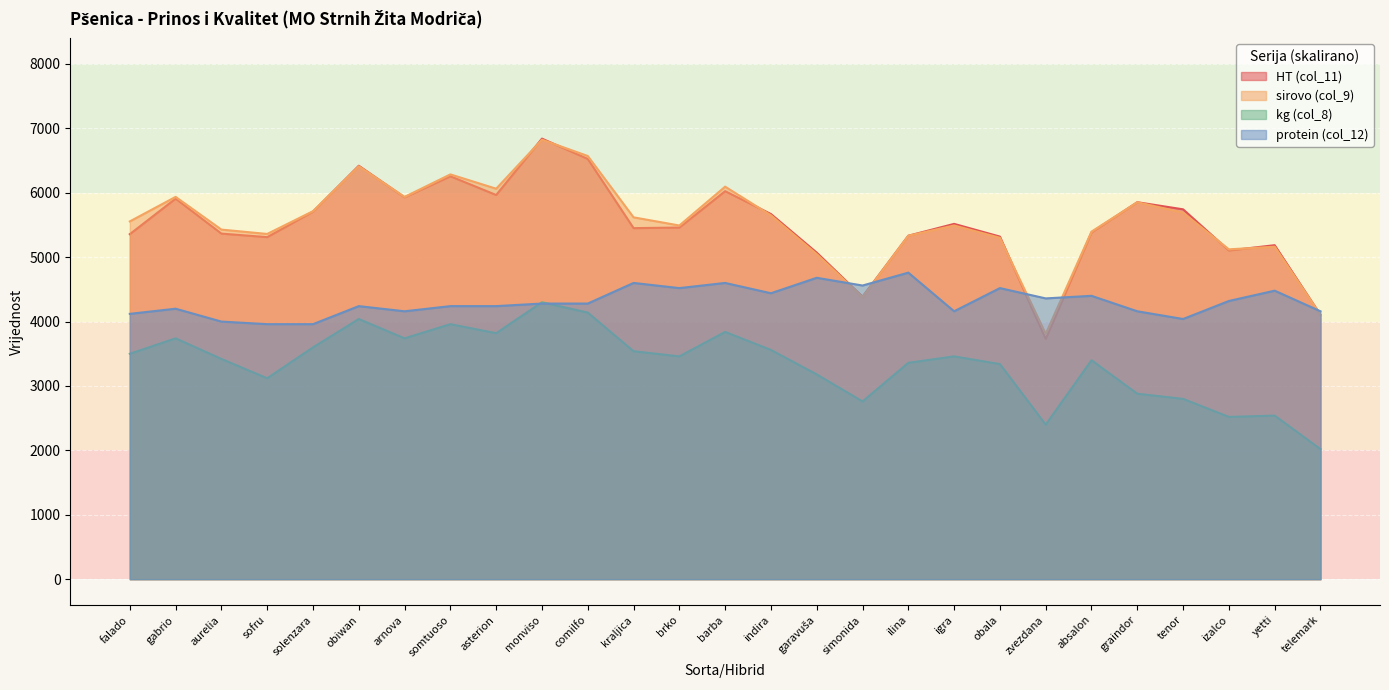

Is the value of kg (col_8) at brko greater than the value of sirovo (col_9) at somtuoso?

No